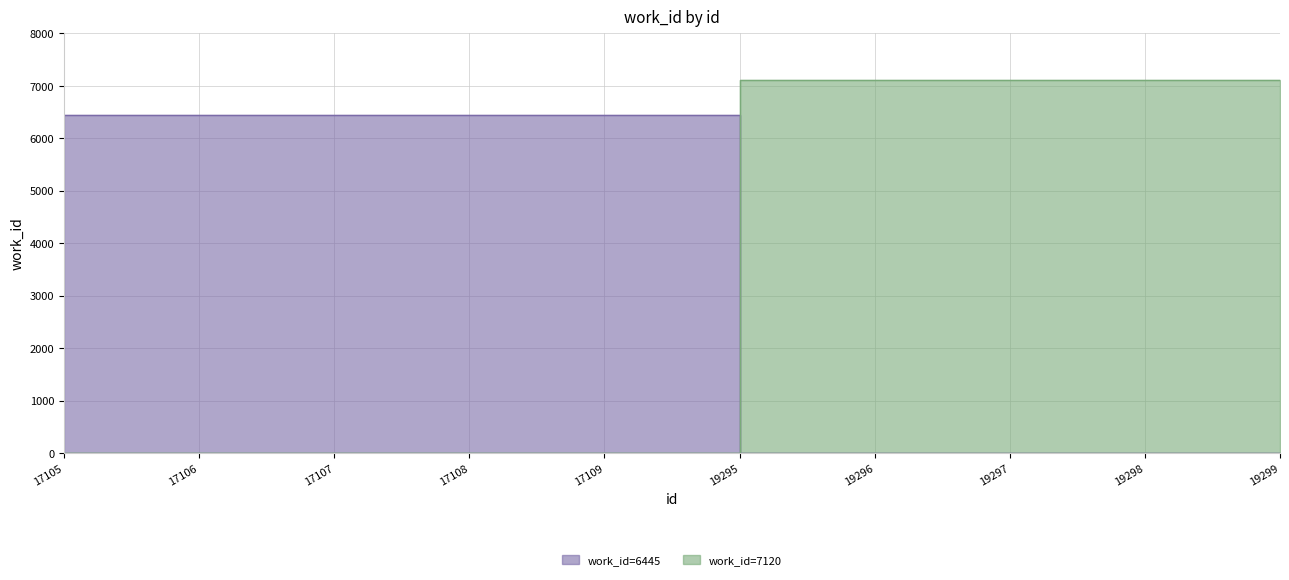

What is the difference between the maximum and minimum values in the work_id=6445 series?

6445